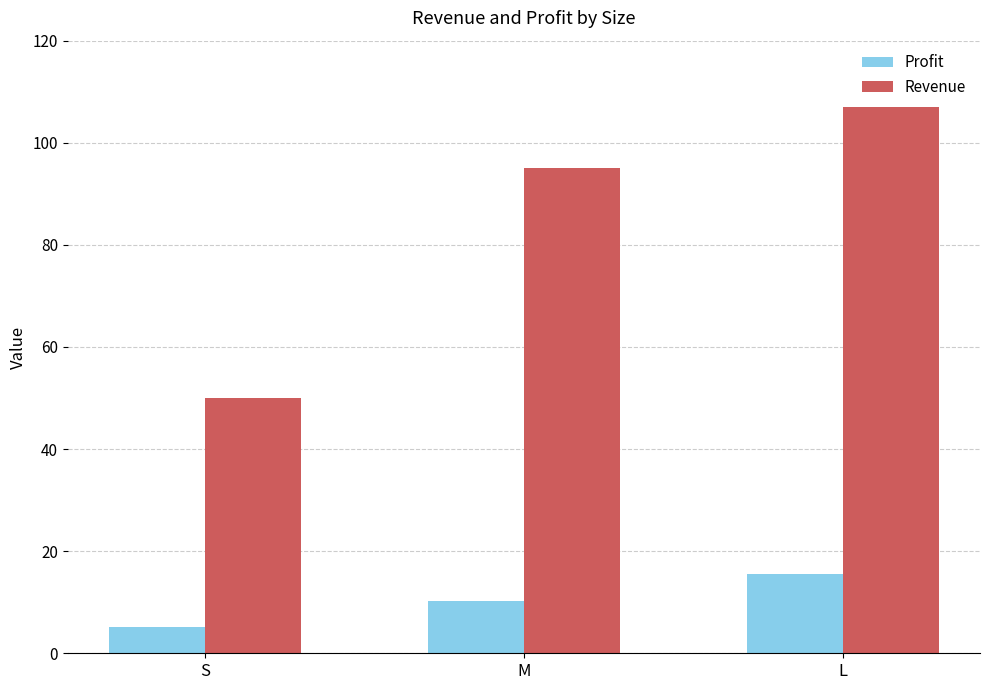

At which category does the chart reach its peak across all series?

L